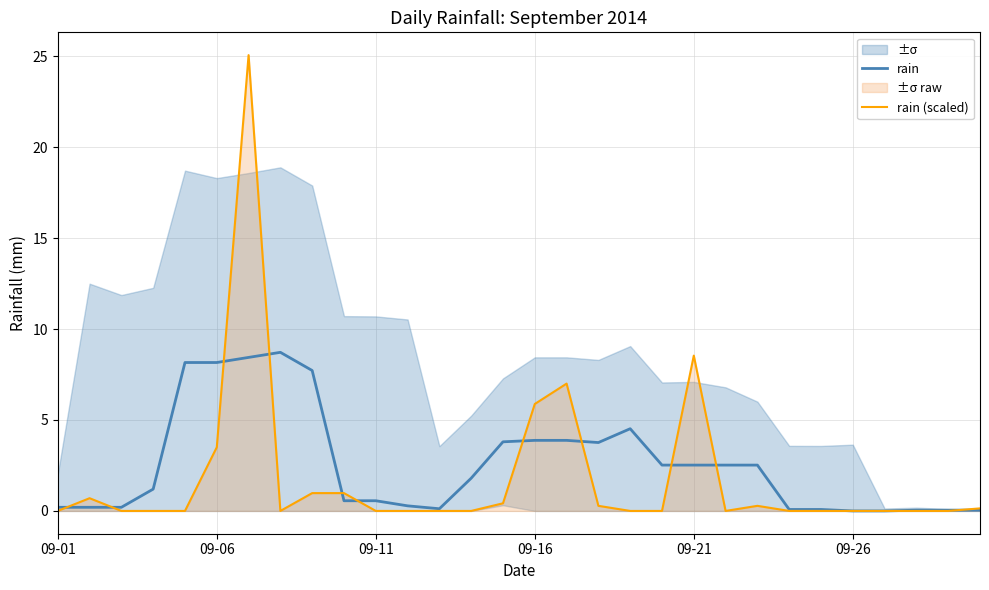

At which label is rain (scaled) closest to 12?

09-21